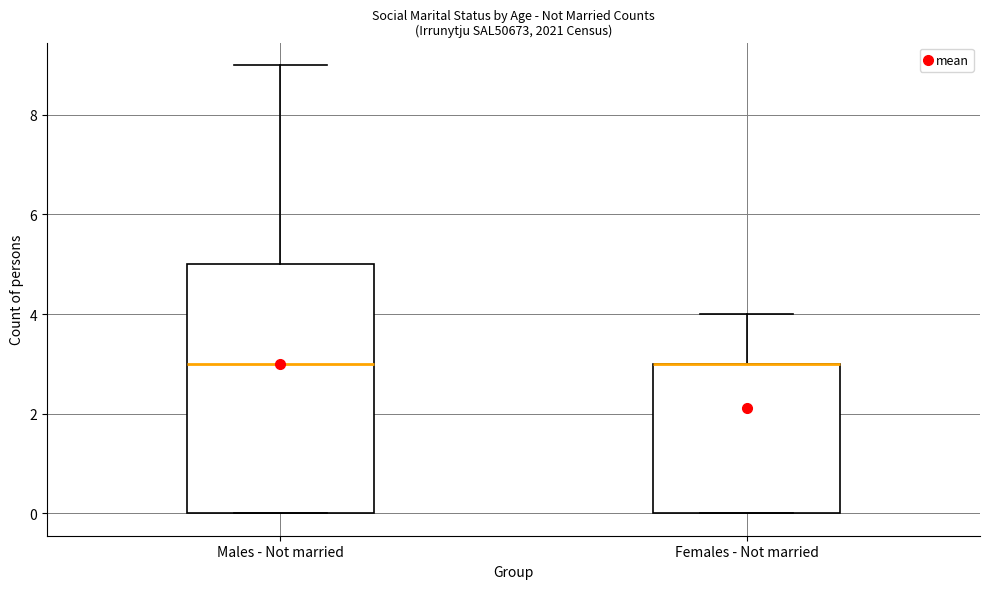

Where does the upper whisker of the box for Females - Not married end on the y-axis? The values are not printed on the chart, so give them approximately, as read against the axis.

4